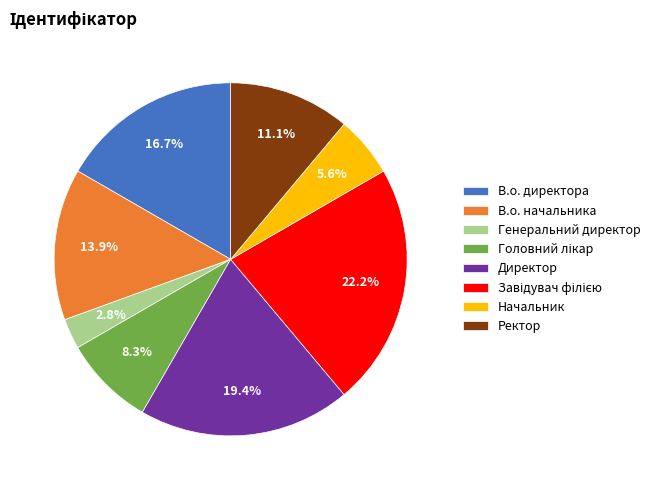

What is the smallest slice in the pie chart?

Генеральний директор